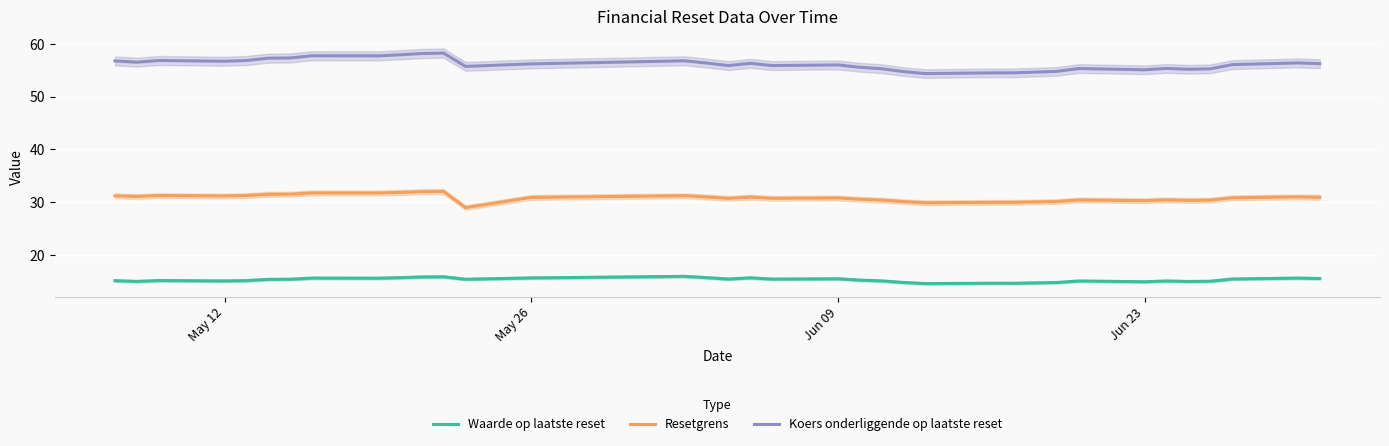

What is the minimum value for Waarde op laatste reset?

14.6